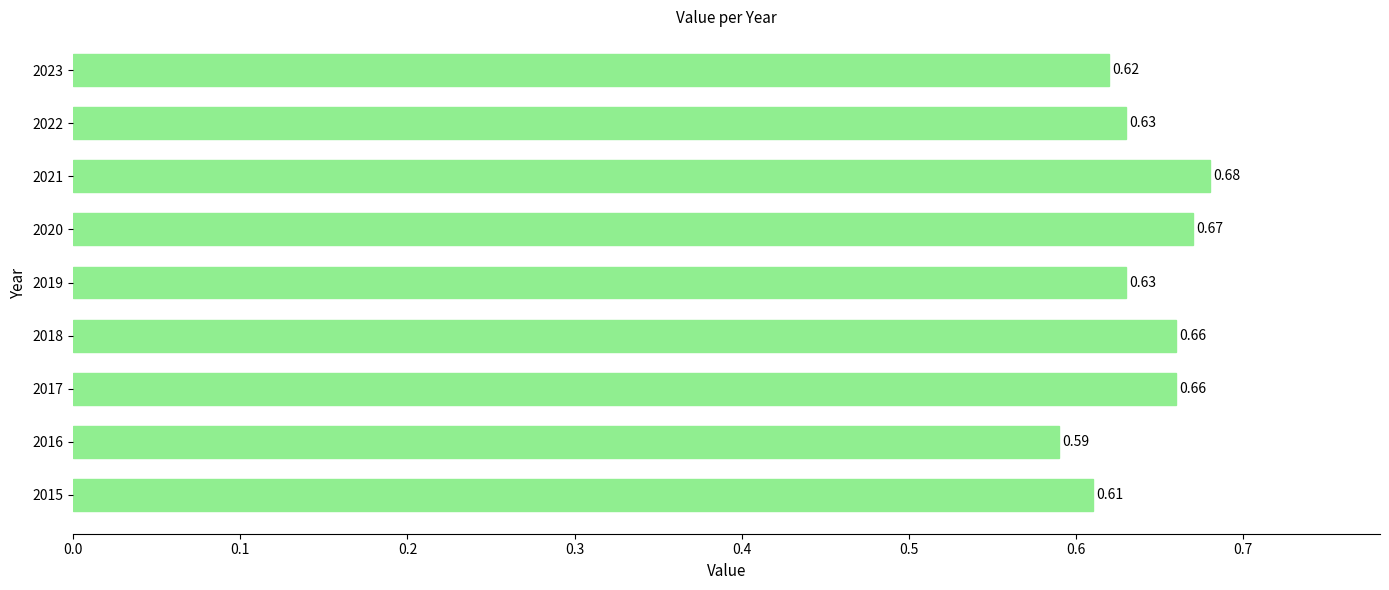

Does the chart contain any negative values?

No